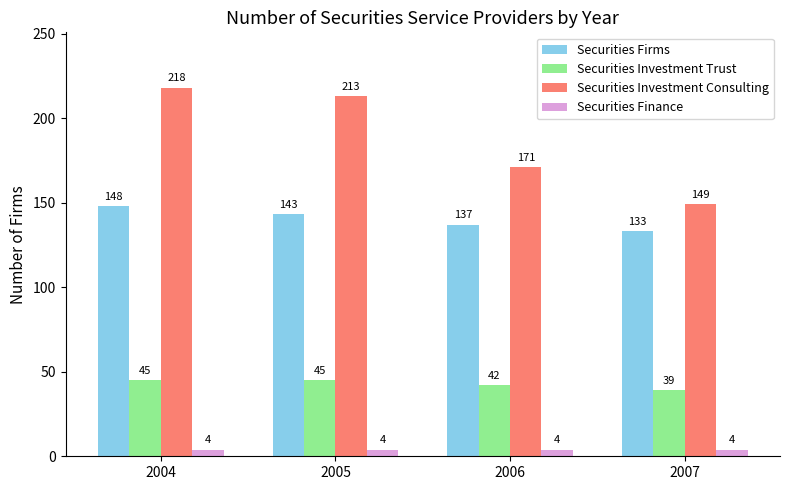

Is the value of Securities Investment Consulting at 2007 greater than the value of Securities Firms at 2004?

Yes